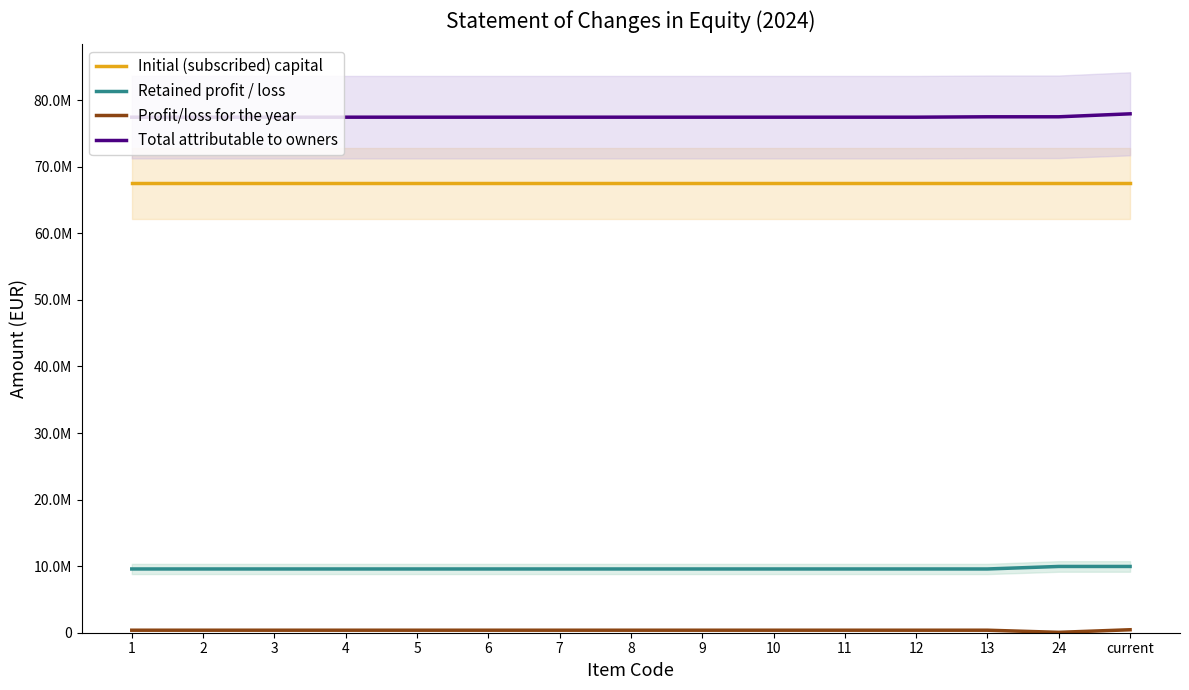

What is the maximum value shown in the chart?

77953911